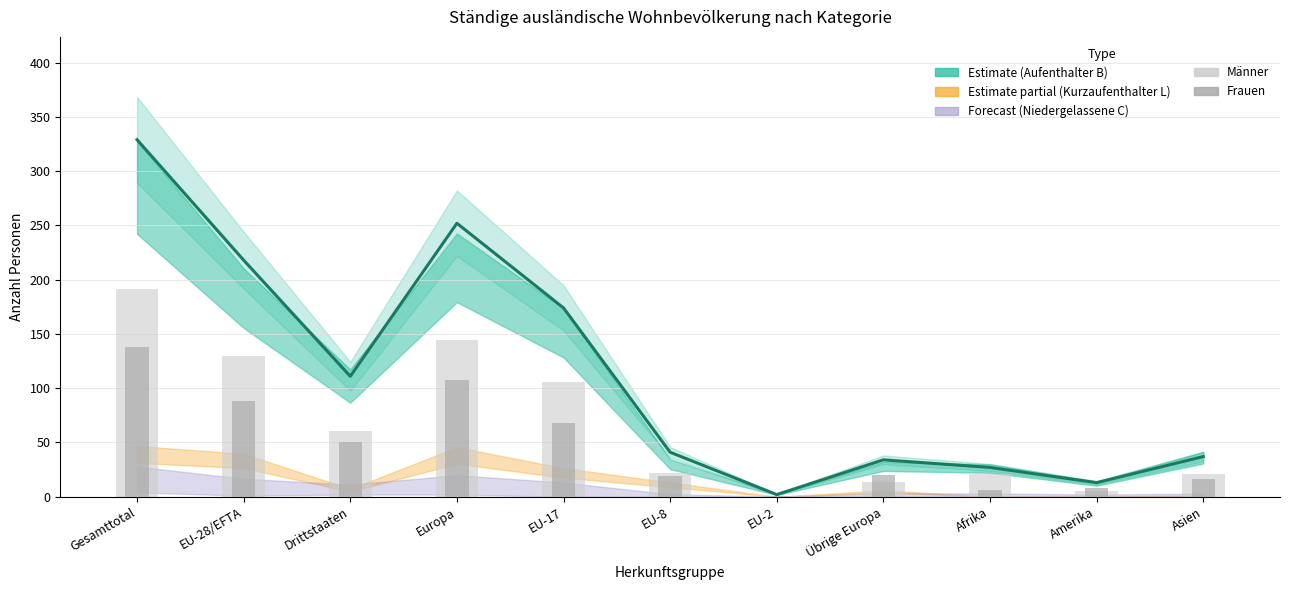

Reading left to right, extract all data points from this chart.

Total ständige: 329	218	111	252	174	41	2	34	27	13	37
Männer: 191	130	61	144	106	22	1	14	21	5	21
Frauen: 138	88	50	108	68	19	1	20	6	8	16